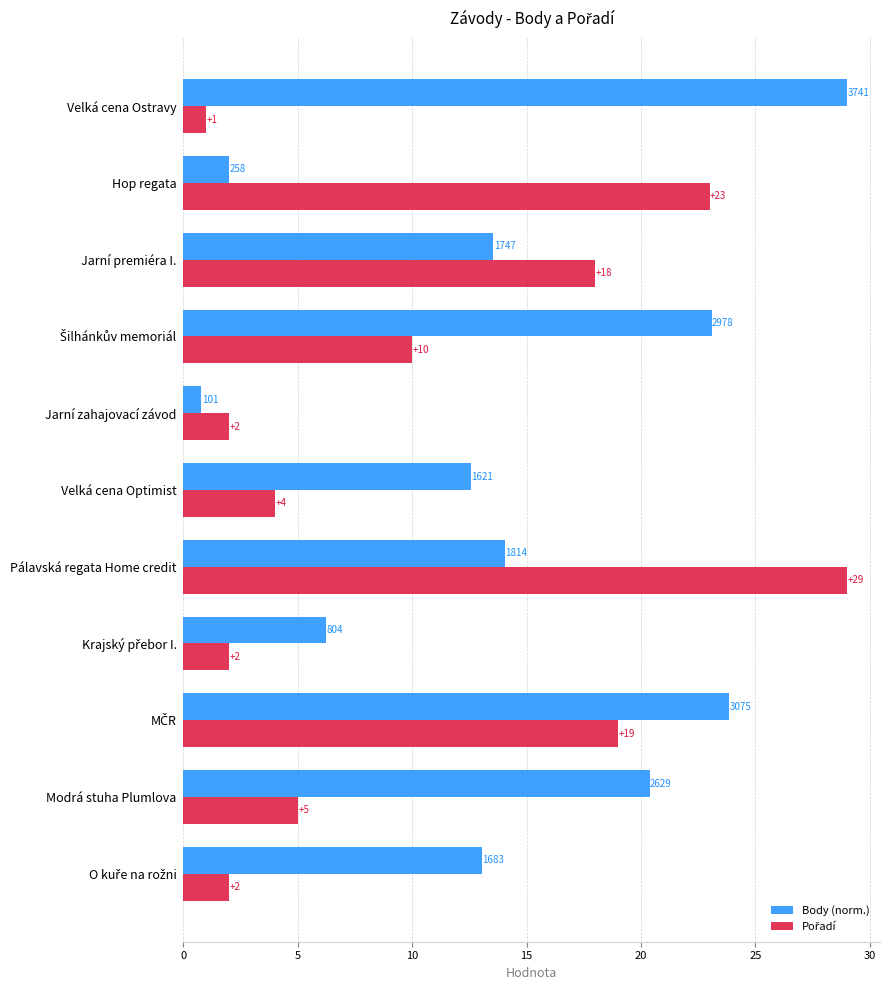

At how many categories does at least one series exceed 27?

2